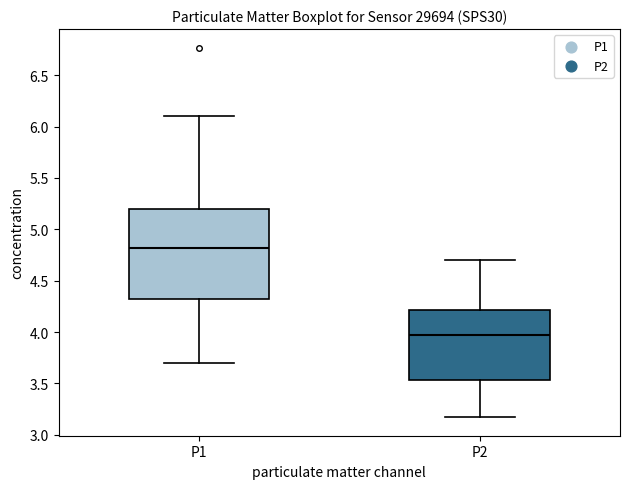

Which box has the lowest median line?

P2